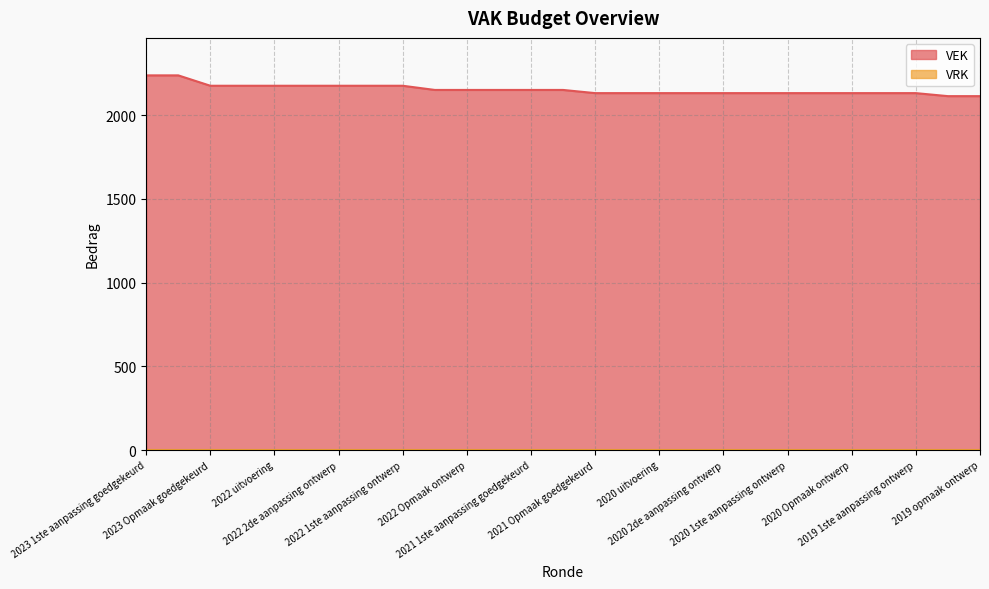

What is the value of the 19th point from the left?

2132